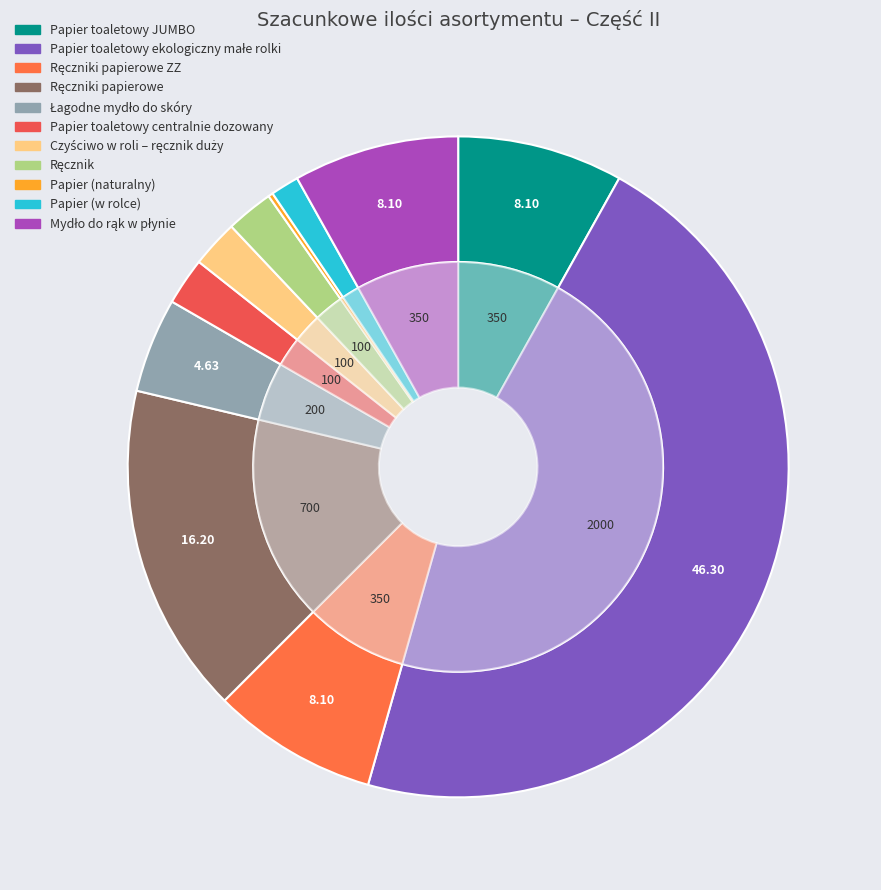

How many slices are in this pie chart?

11